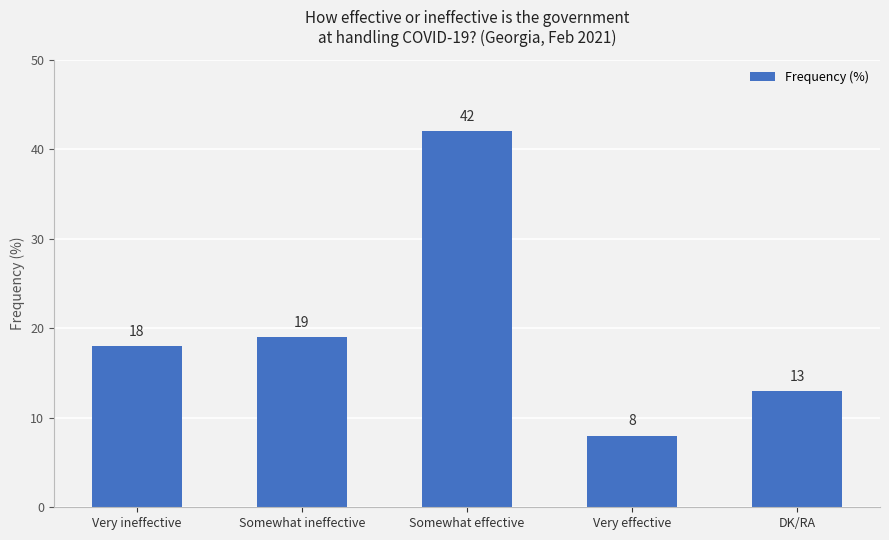

How many values are below 18?

2